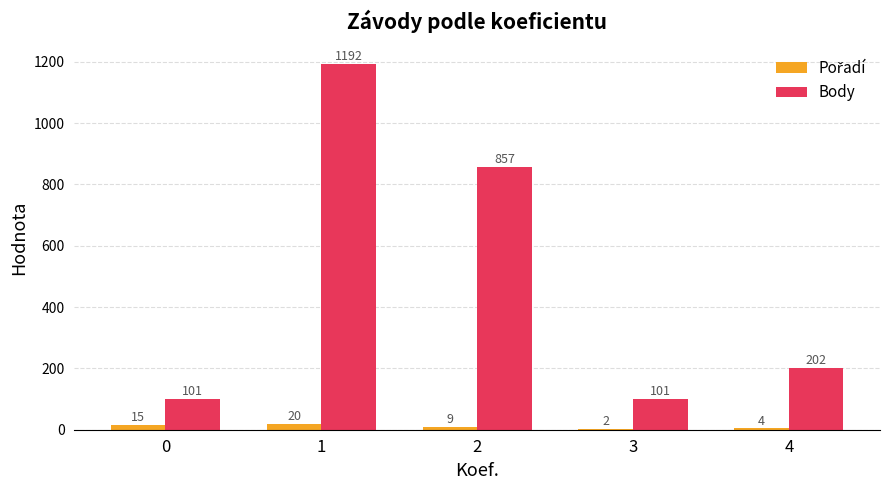

What is the average value of the Body series?

491